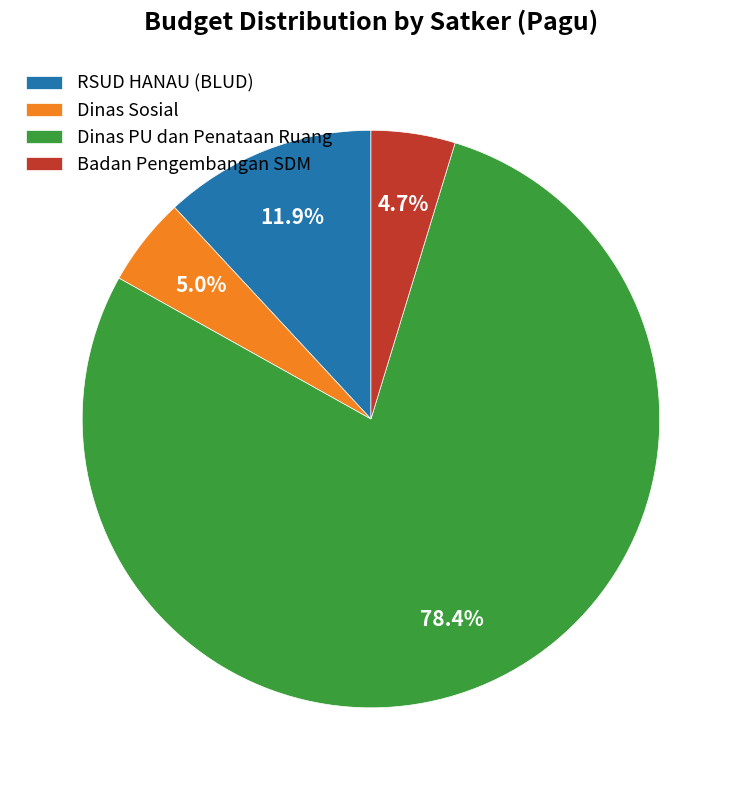

What is the largest slice in the pie chart?

Dinas PU dan Penataan Ruang